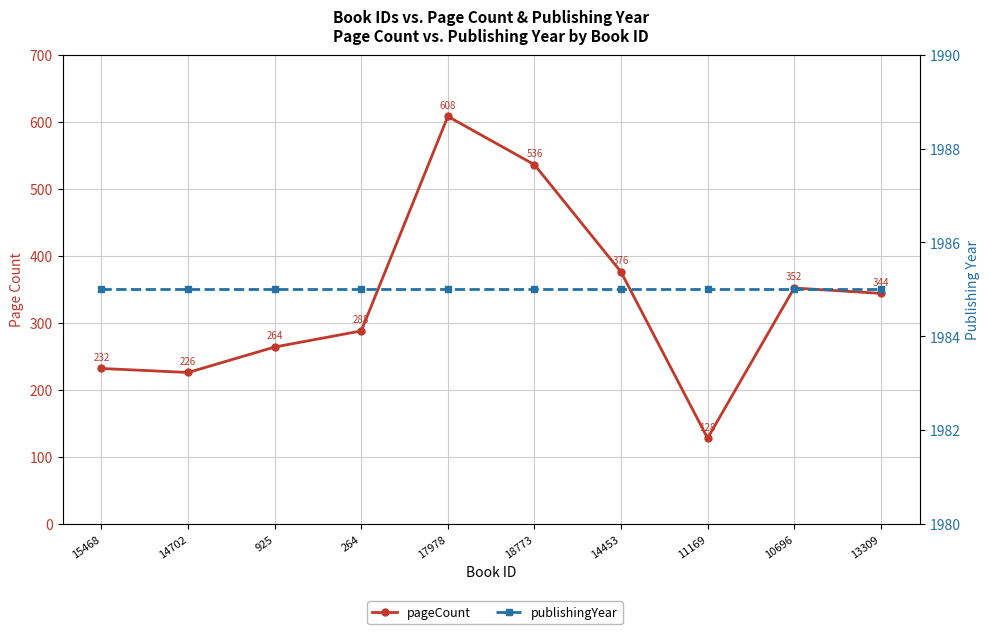

How many lines are shown in the chart?

2